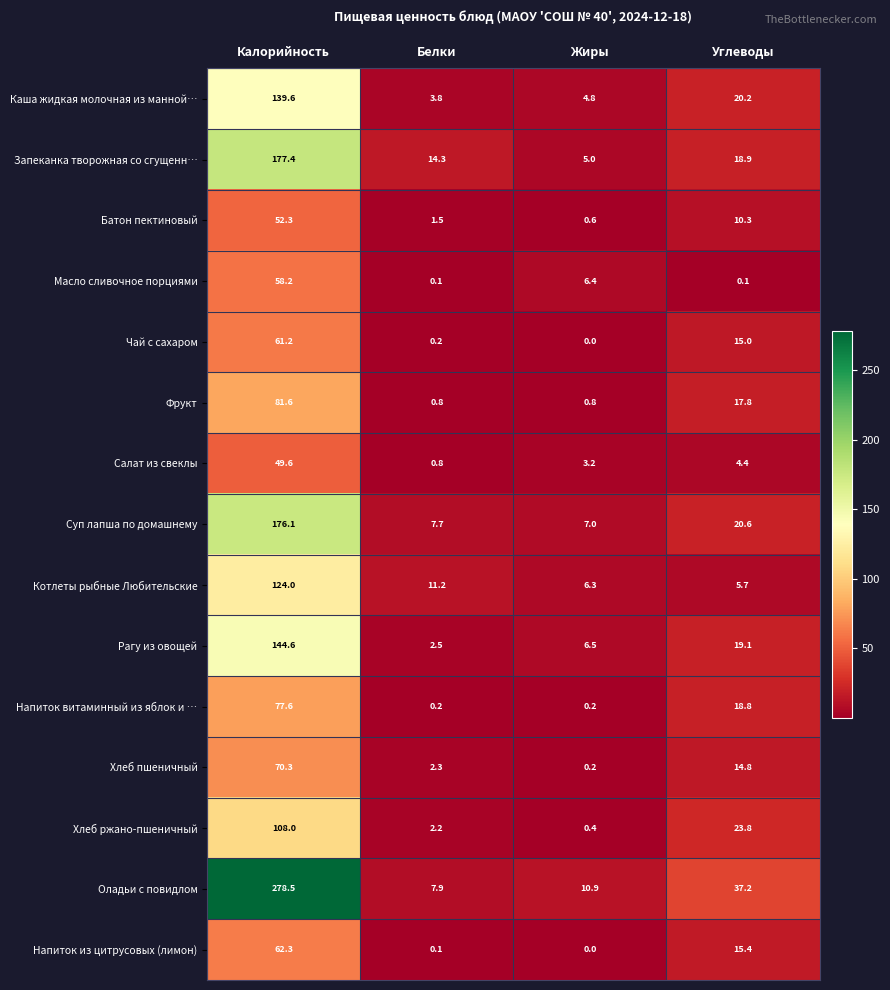

Between Белки and Жиры, which series saw the biggest shift?

Запеканка творожная со сгущенн…